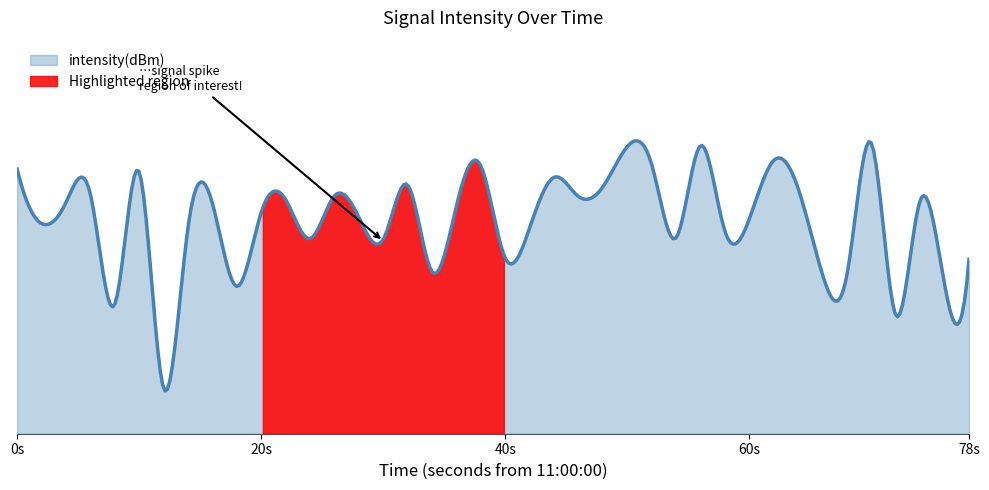

True or false: there are more than 0 points higher than both neighbors.

True